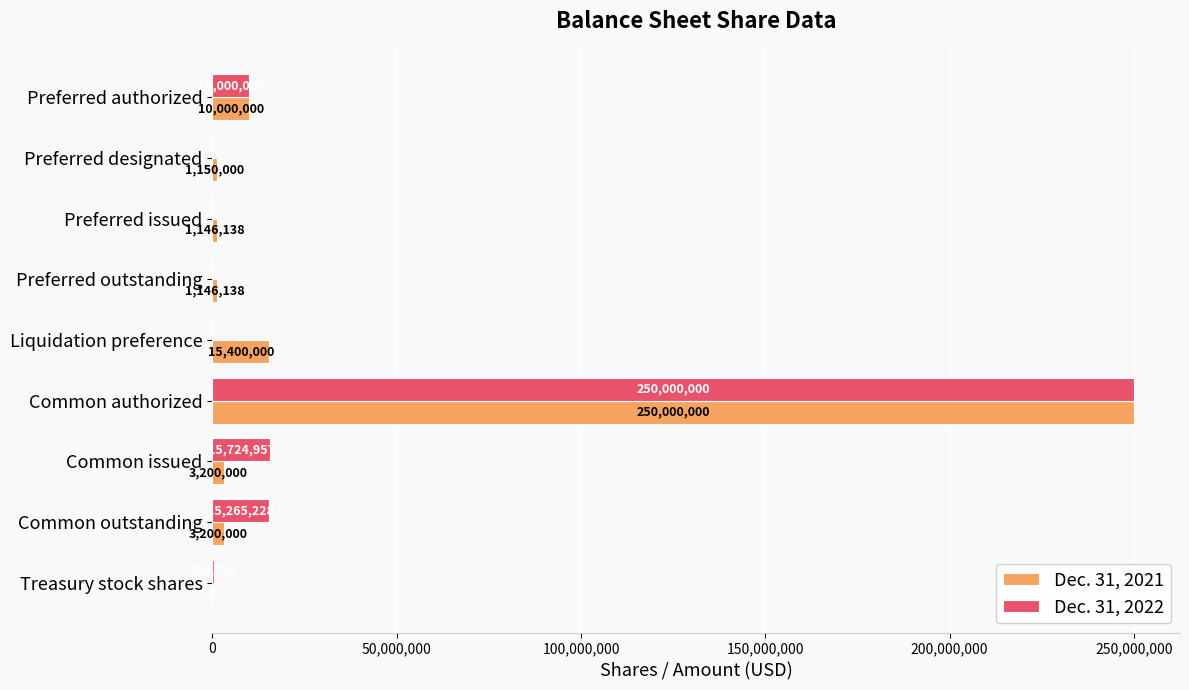

Which series changed the most between Preferred outstanding and Common issued?

Dec. 31, 2022